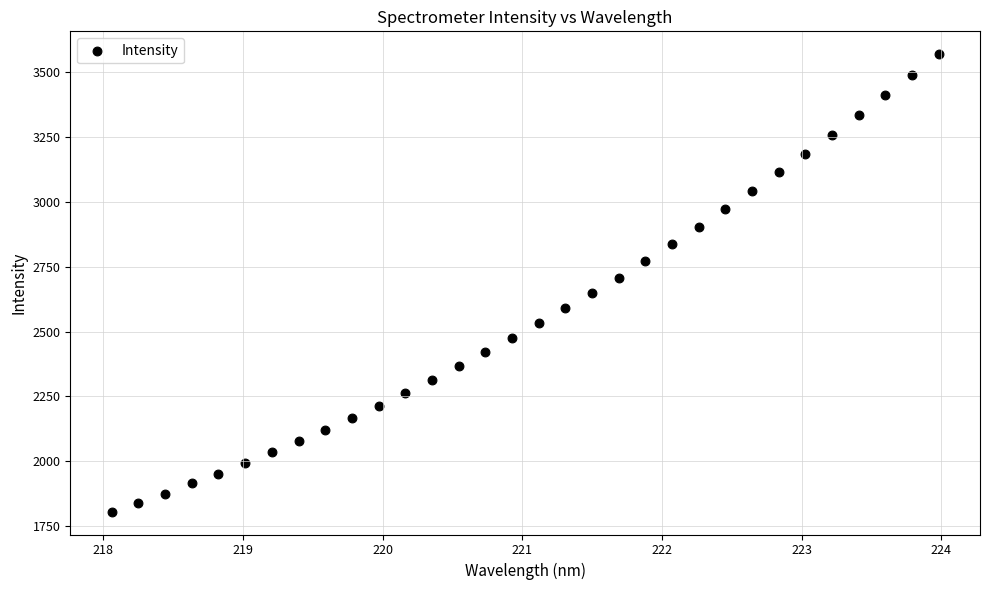

What is the range of X values (max minus min)?

5.9